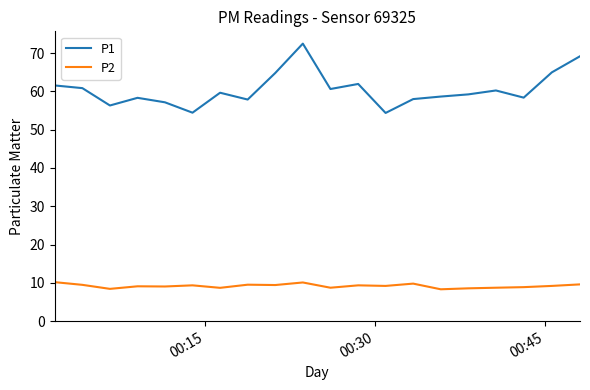

Which series has the widest spread of values?

P1